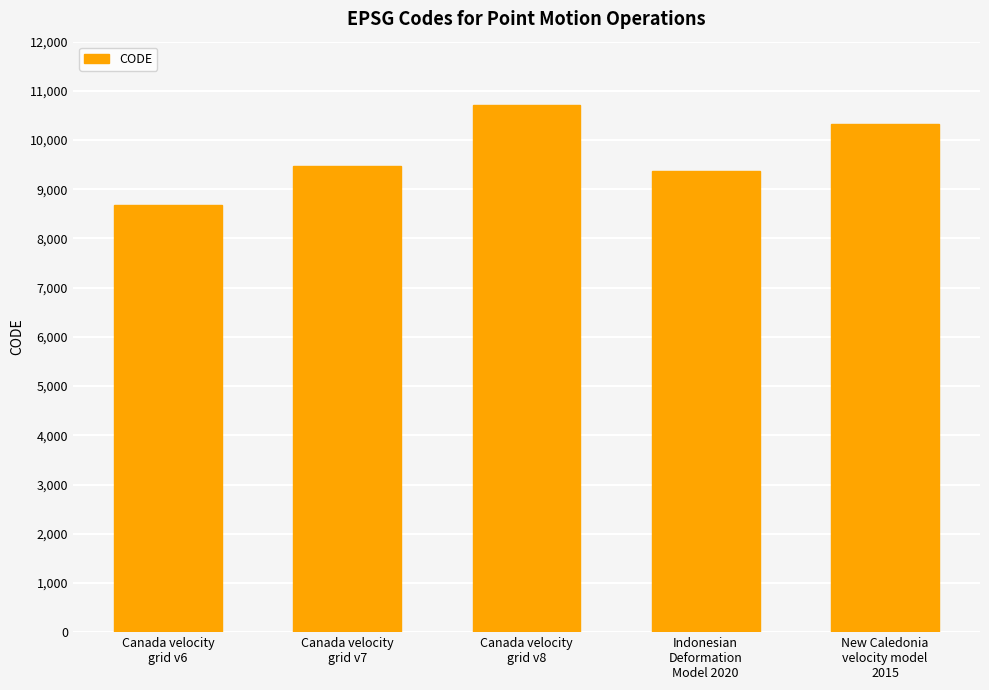

The value at Canada velocity
grid v7 is 9483. True or false?

True